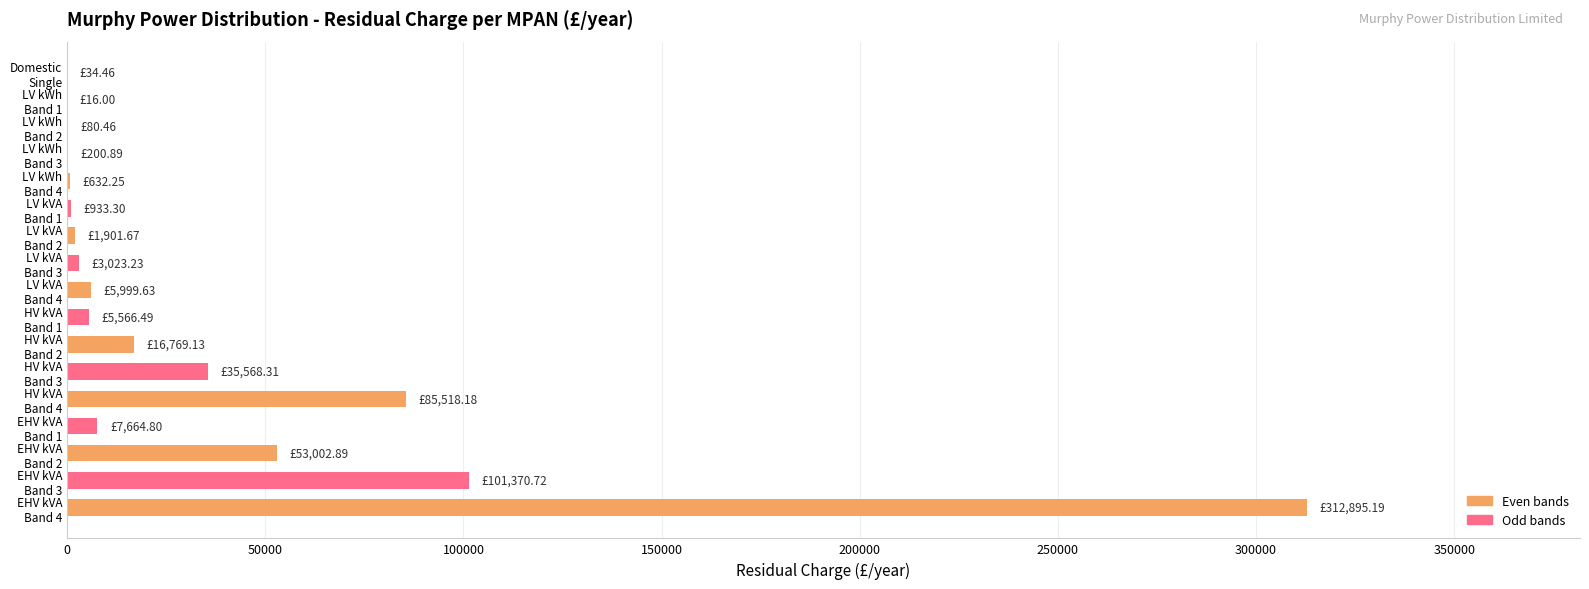

What is the greatest value displayed?

312895.2